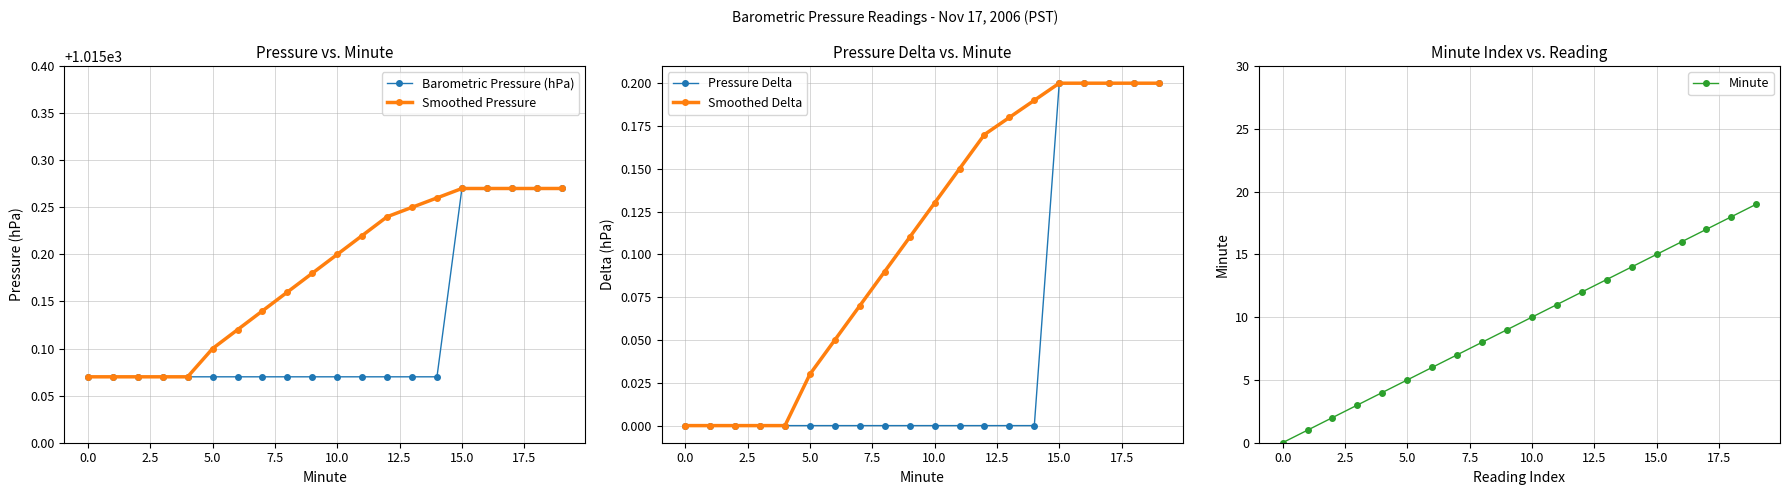

Which series has the largest range (max minus min)?

Minute